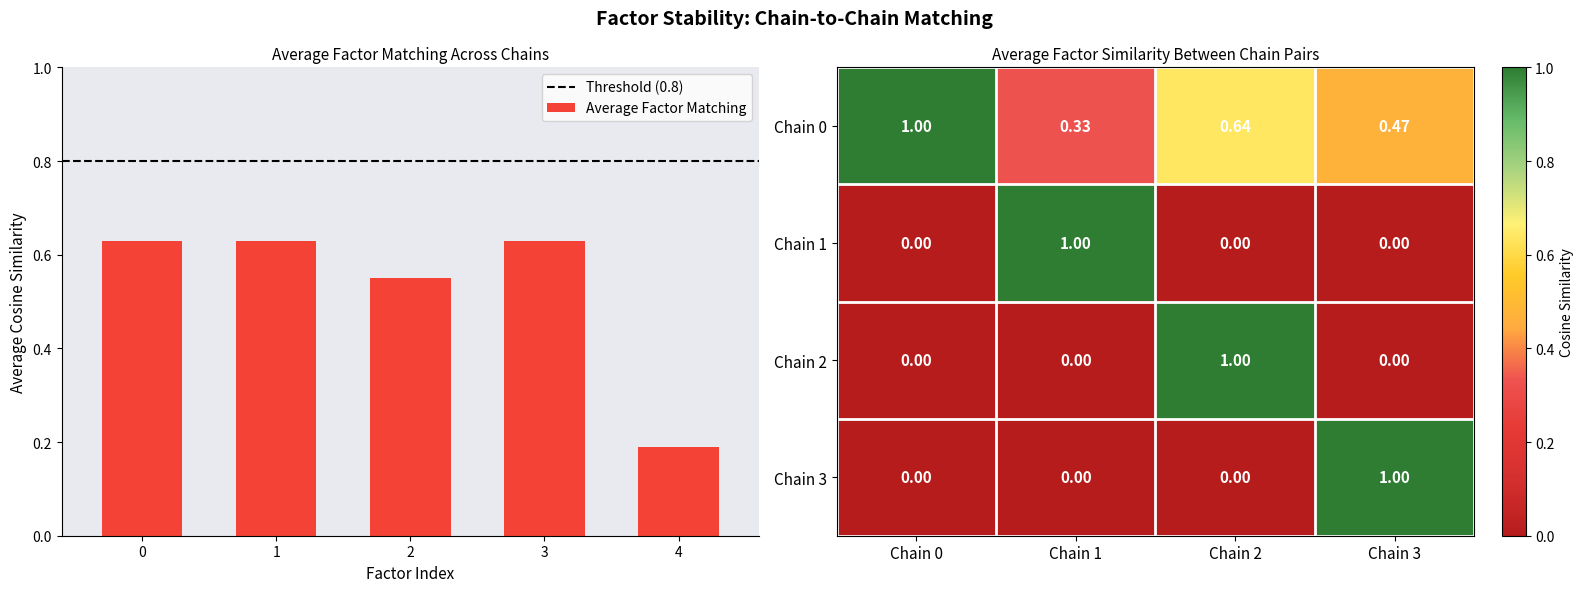

Where is Average Factor Matching nearest to the value 0?

4